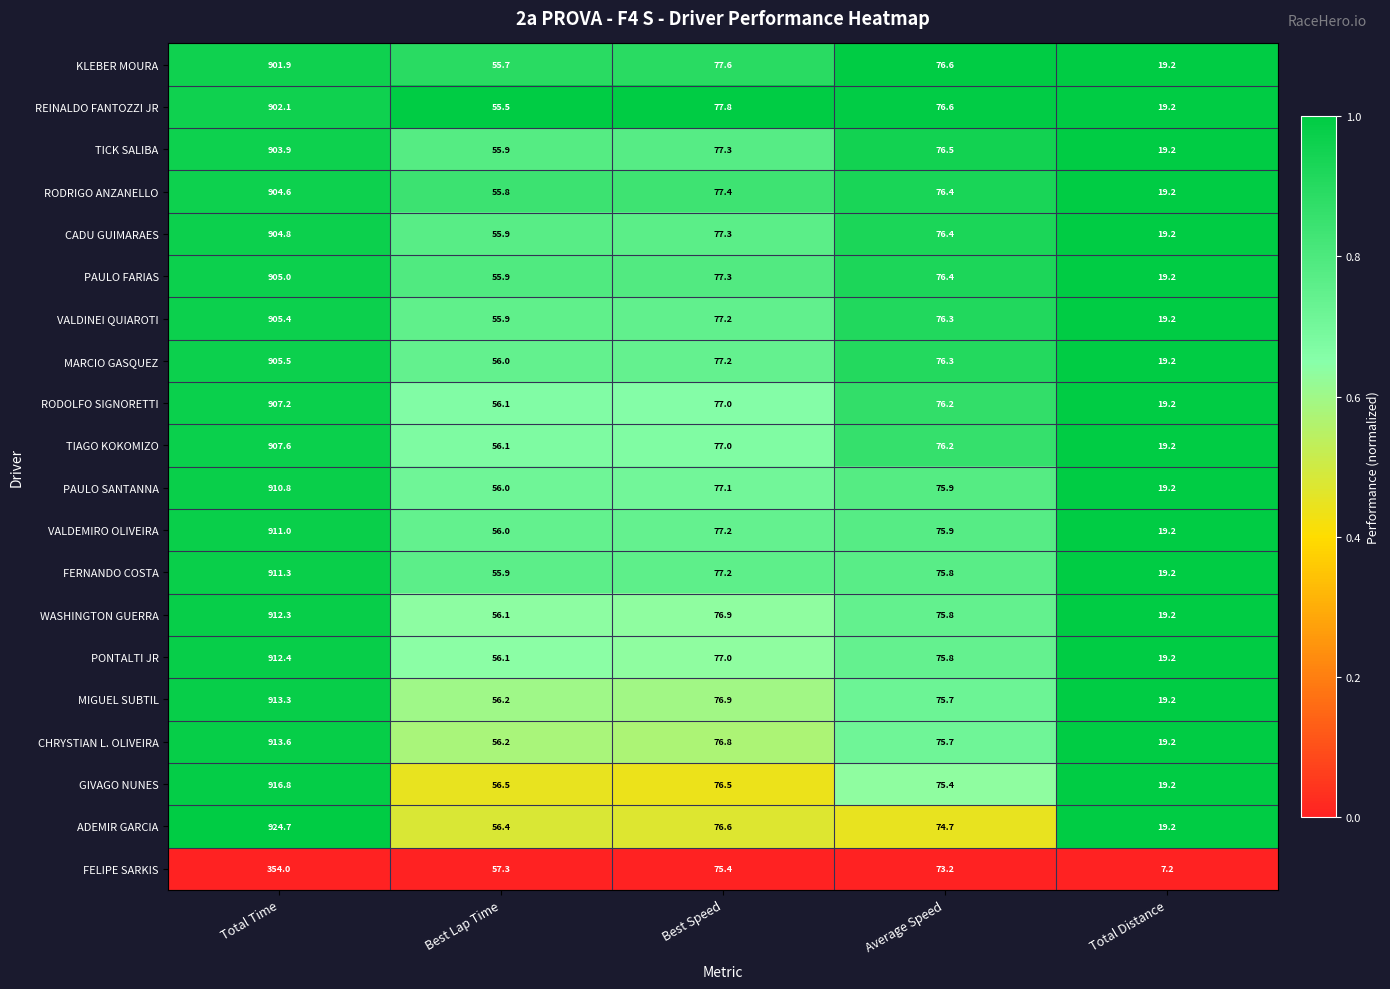

What is the difference between the maximum and minimum values in the TIAGO KOKOMIZO series?

888.4